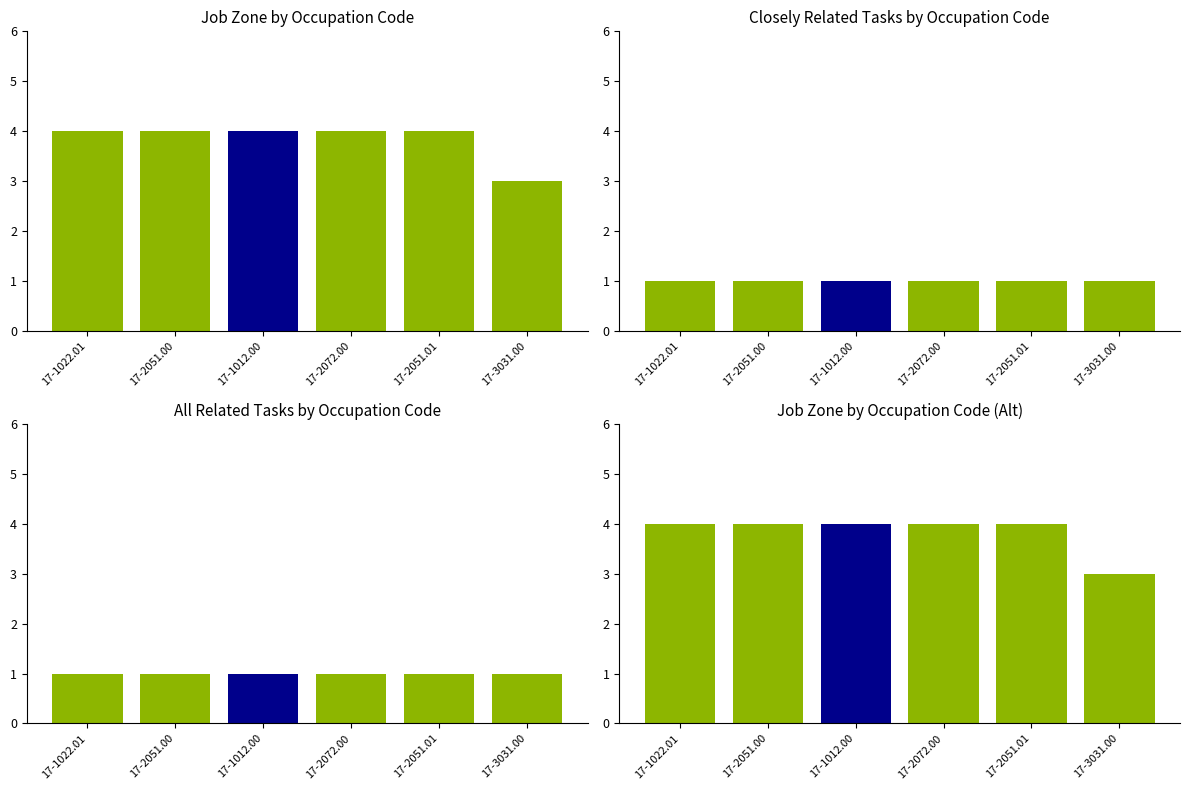

At how many categories does at least one series exceed 3?

5